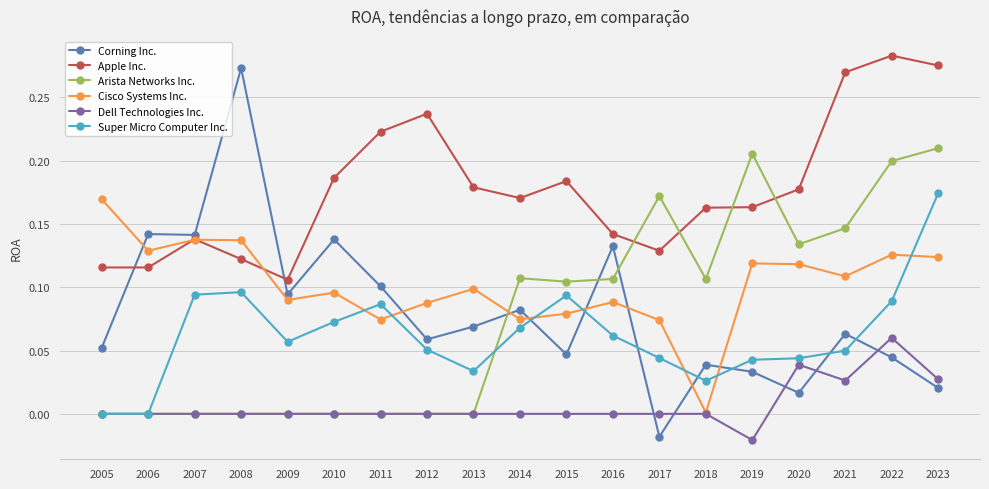

At how many categories does at least one series exceed 0?

19